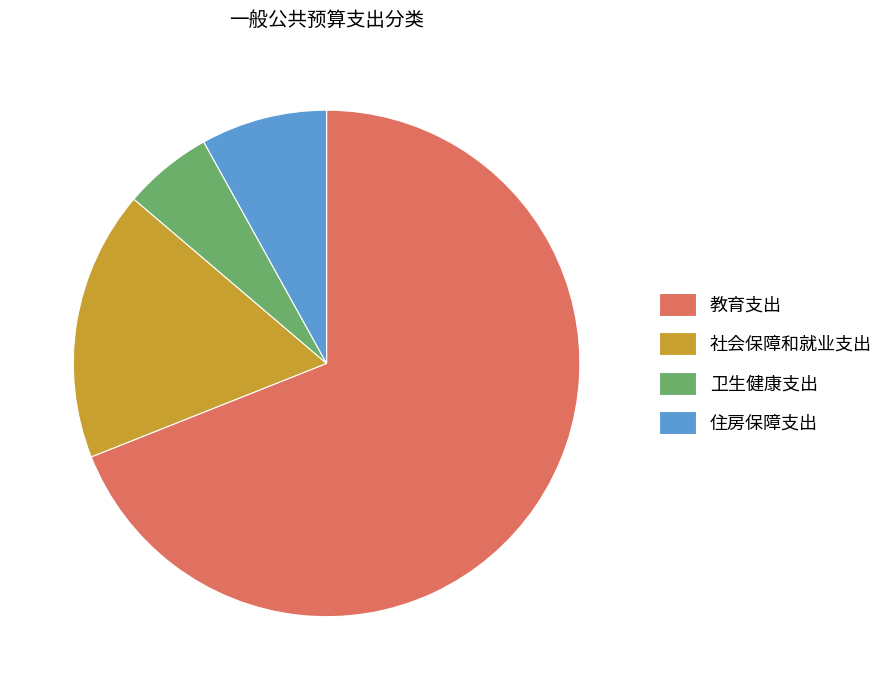

What is the smallest slice in the pie chart?

卫生健康支出